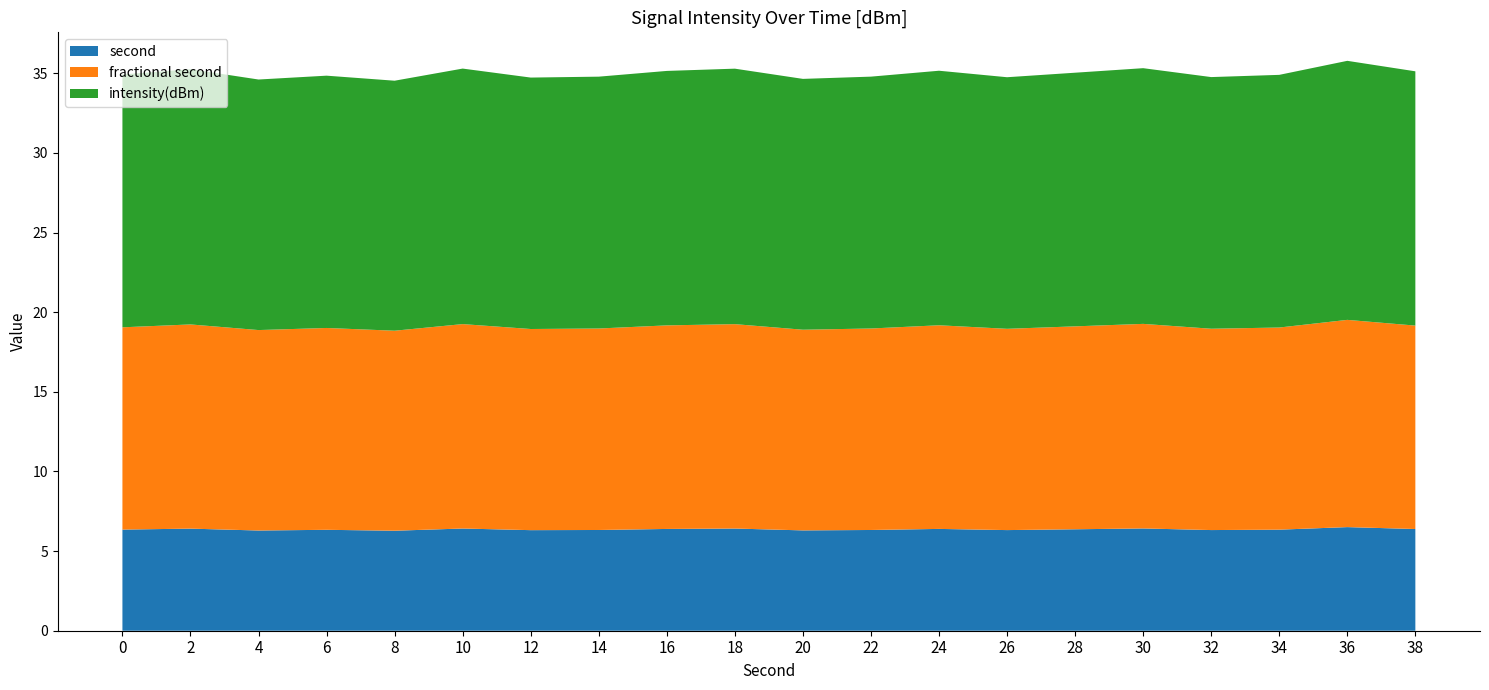

What is the total value across all series at 28?

35.0